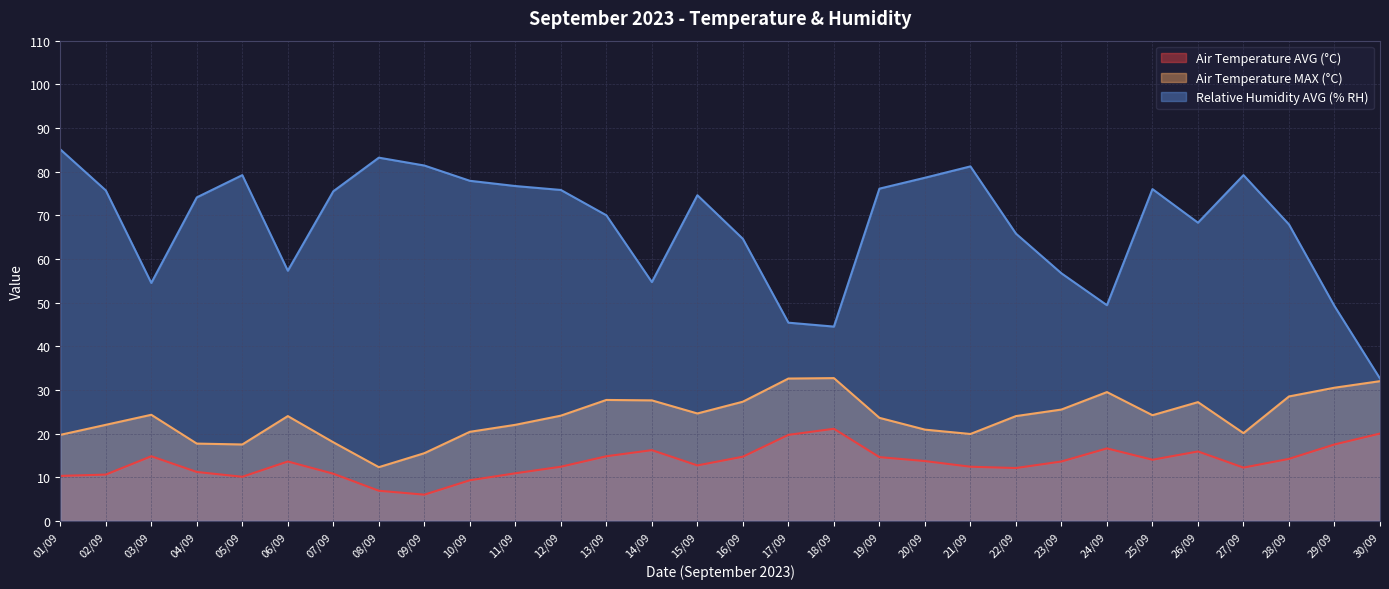

What position from the left is 16/09?

16